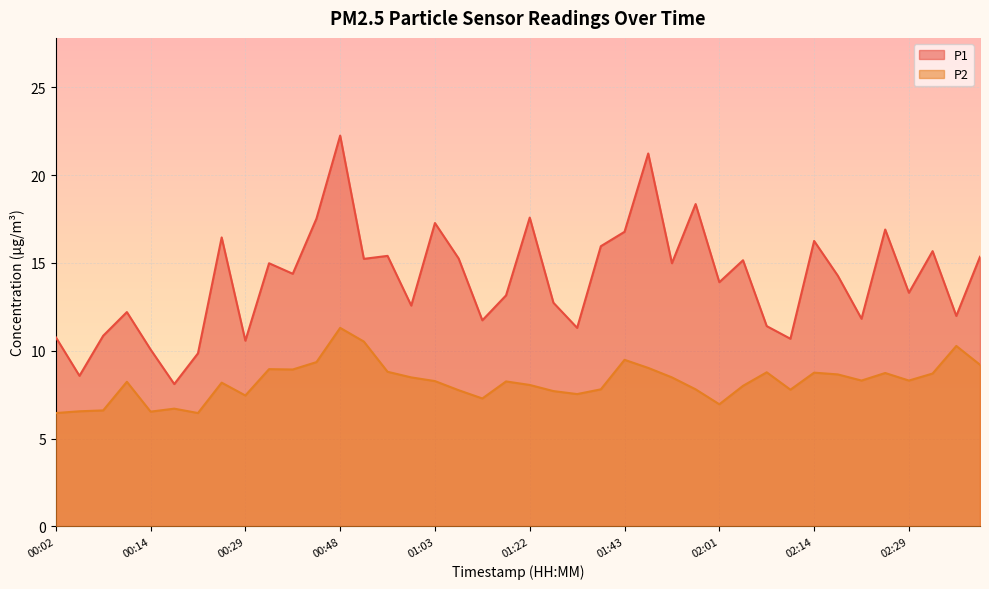

Reading right to left, what are all the values shown in this chart?

P1: 15.3	12.0	15.7	13.3	16.9	11.8	14.3	16.2	10.7	11.4	15.2	13.9	18.4	15.0	21.2	16.8	15.9	11.3	12.7	17.6	13.2	11.7	15.2	17.3	12.6	15.4	15.2	22.2	17.5	14.4	15.0	10.6	16.4	9.8	8.1	10.1	12.2	10.8	8.6	10.8
P2: 9.2	10.3	8.7	8.3	8.7	8.3	8.7	8.8	7.8	8.8	8.0	7.0	7.8	8.5	9.0	9.5	7.8	7.5	7.7	8.1	8.2	7.3	7.8	8.3	8.5	8.8	10.5	11.3	9.3	8.9	8.9	7.5	8.2	6.5	6.7	6.5	8.2	6.6	6.5	6.5